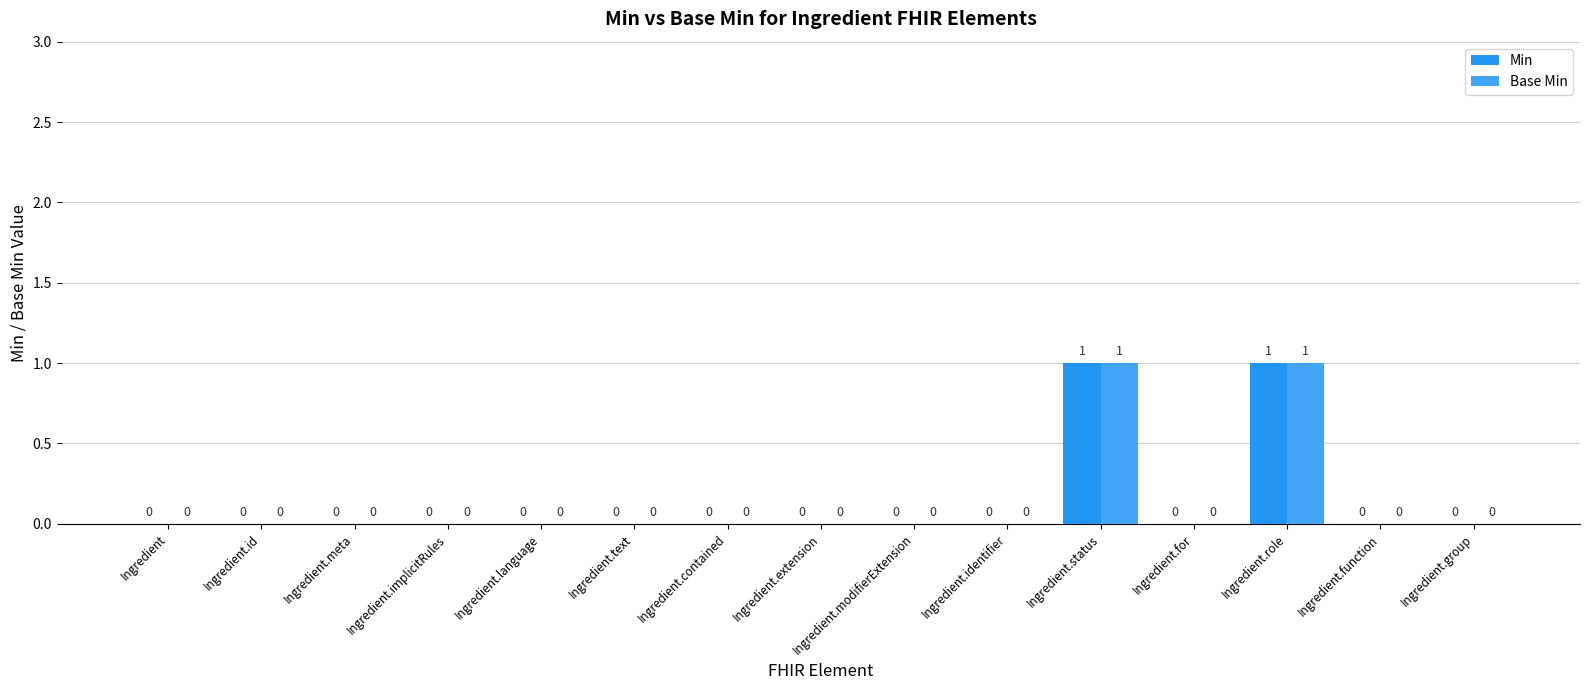

What is the label of the 5th bar from the left?

Ingredient.language